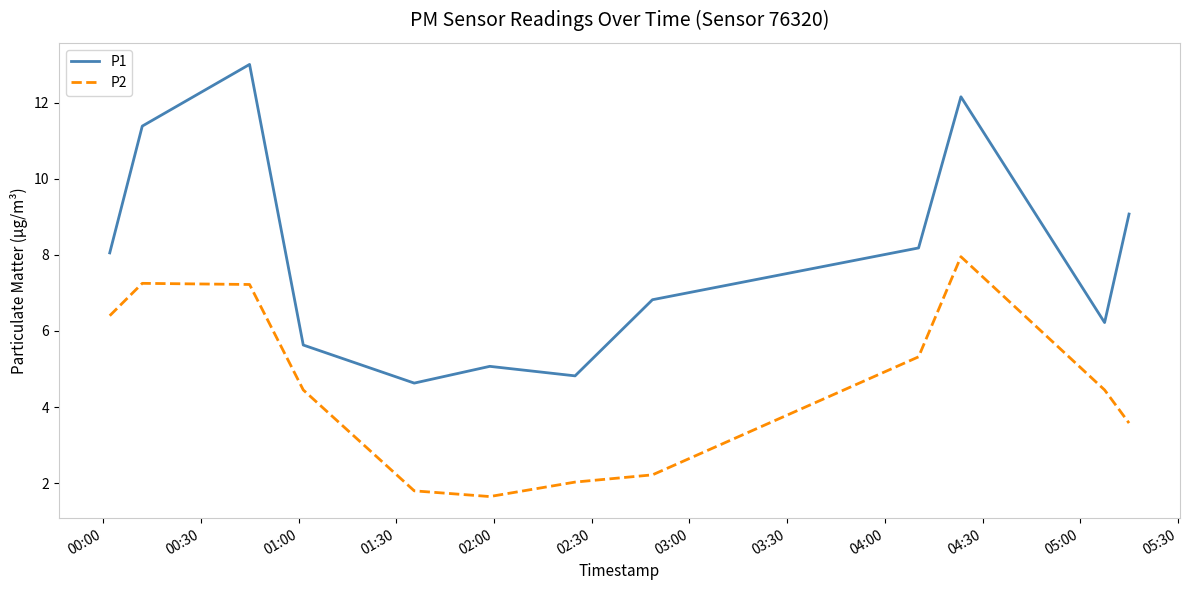

What is the difference between the maximum and minimum values in the P2 series?

6.3